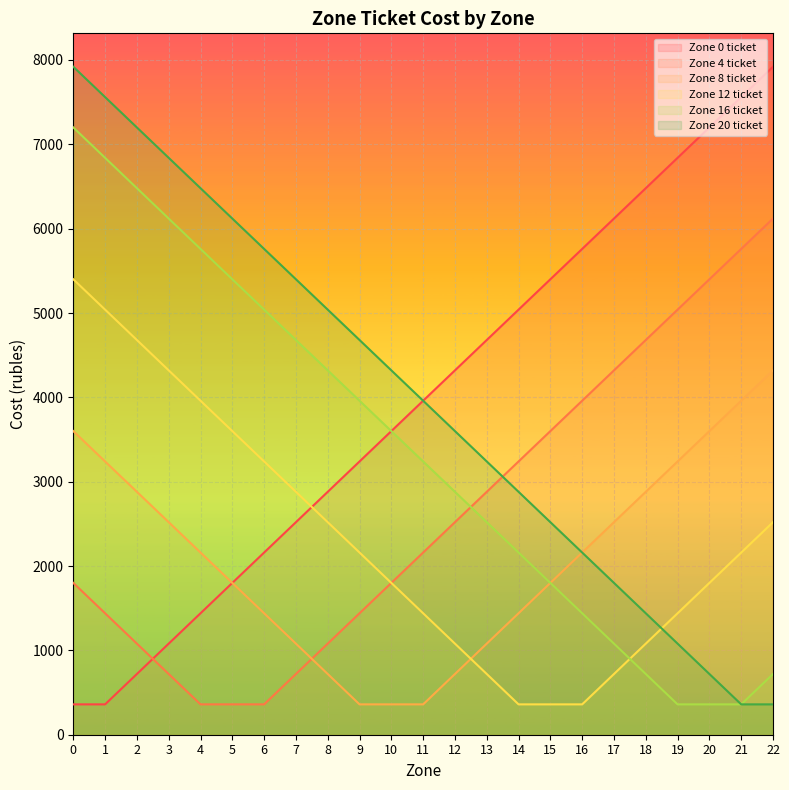

How many lines are shown in the chart?

6